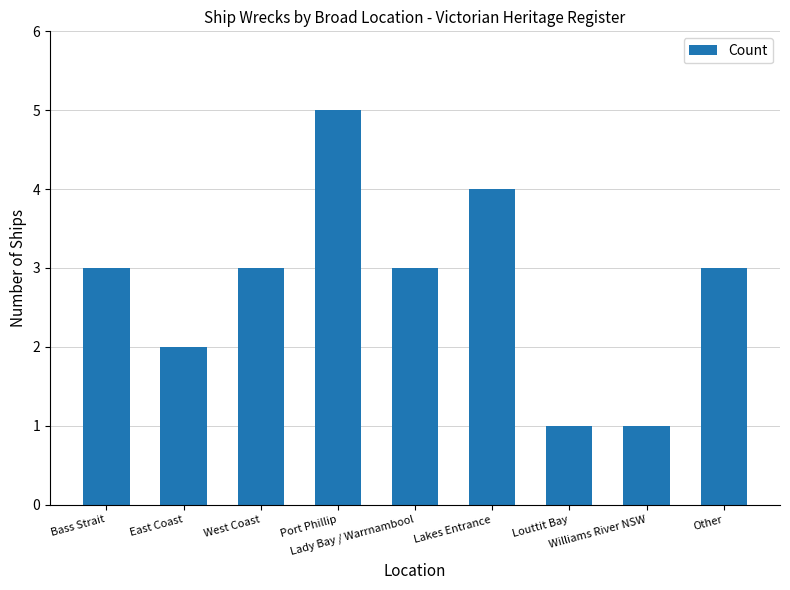

Are the bars grouped side by side (vs. stacked)?

No